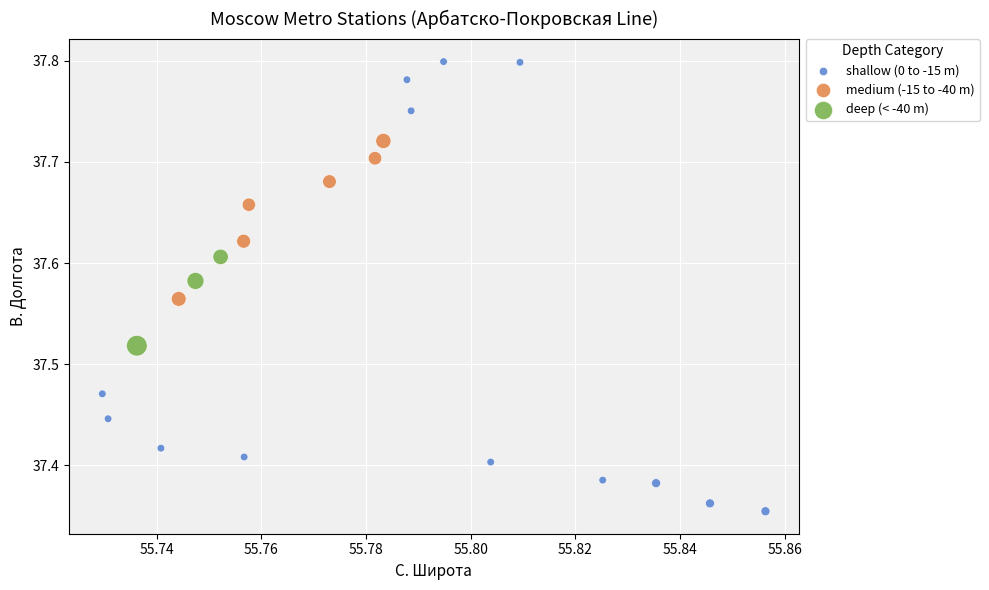

Which series reaches the minimum Y coordinate?

shallow (0 to -15 m)